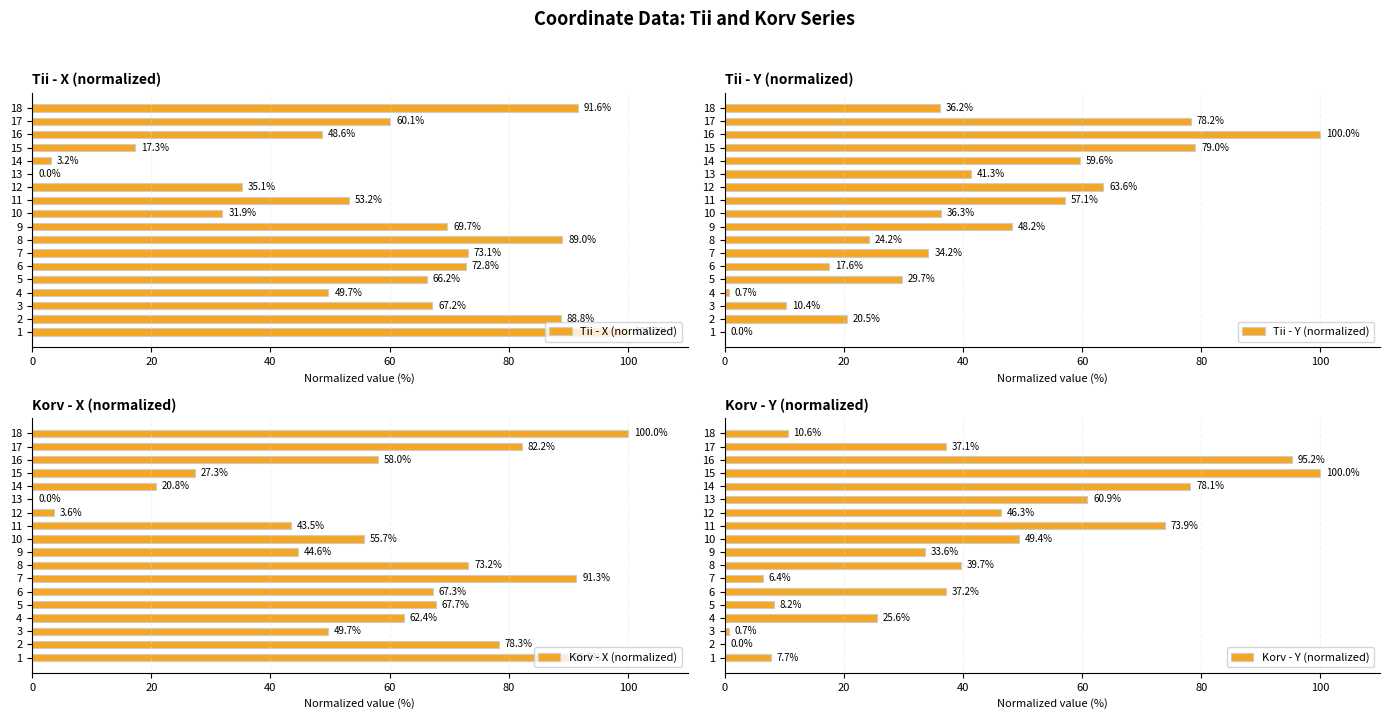

How many series are shown in this chart?

4